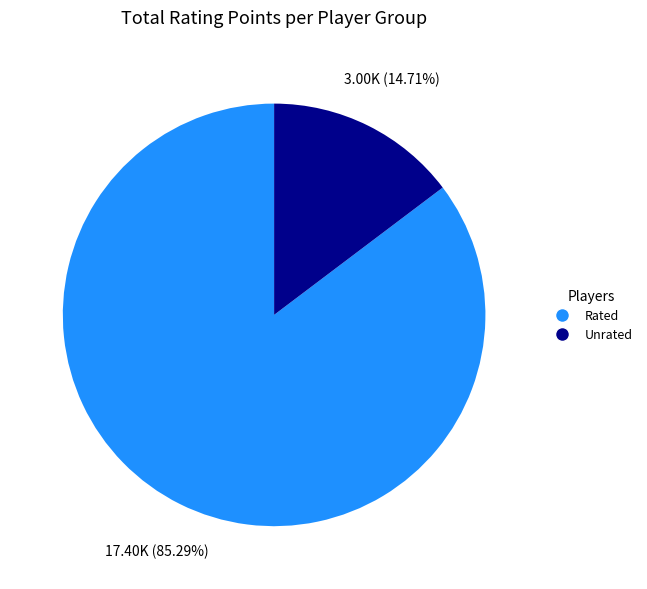

Does Rated represent more than half of the total?

Yes